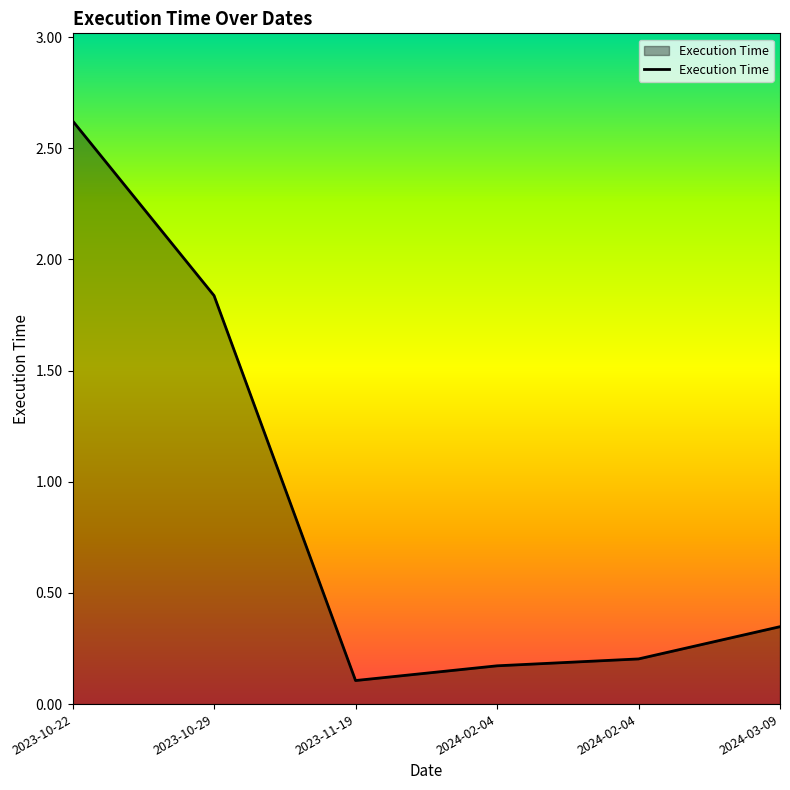

Count the number of data series in this chart.

1